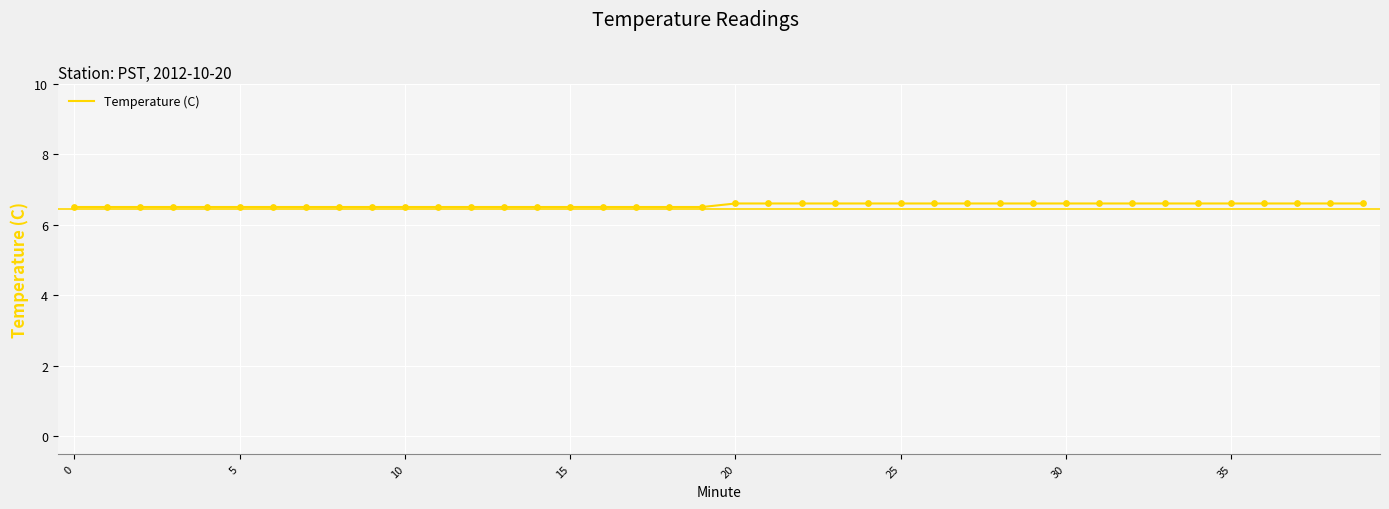

What is the maximum value shown in the chart?

6.6